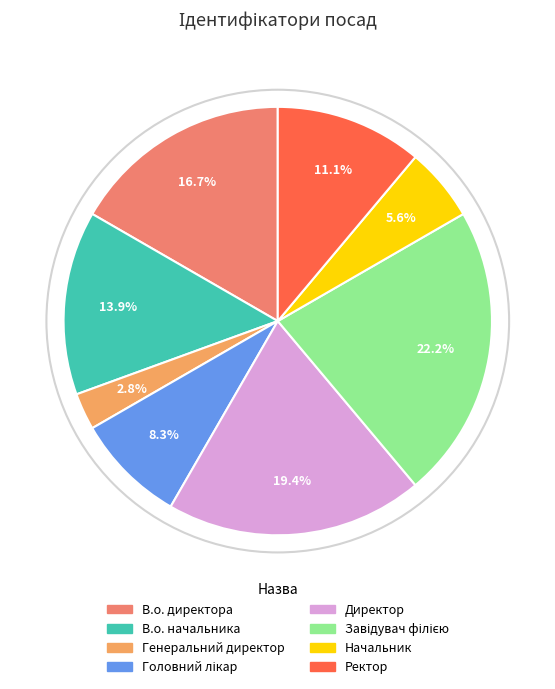

How many slices are in this pie chart?

8